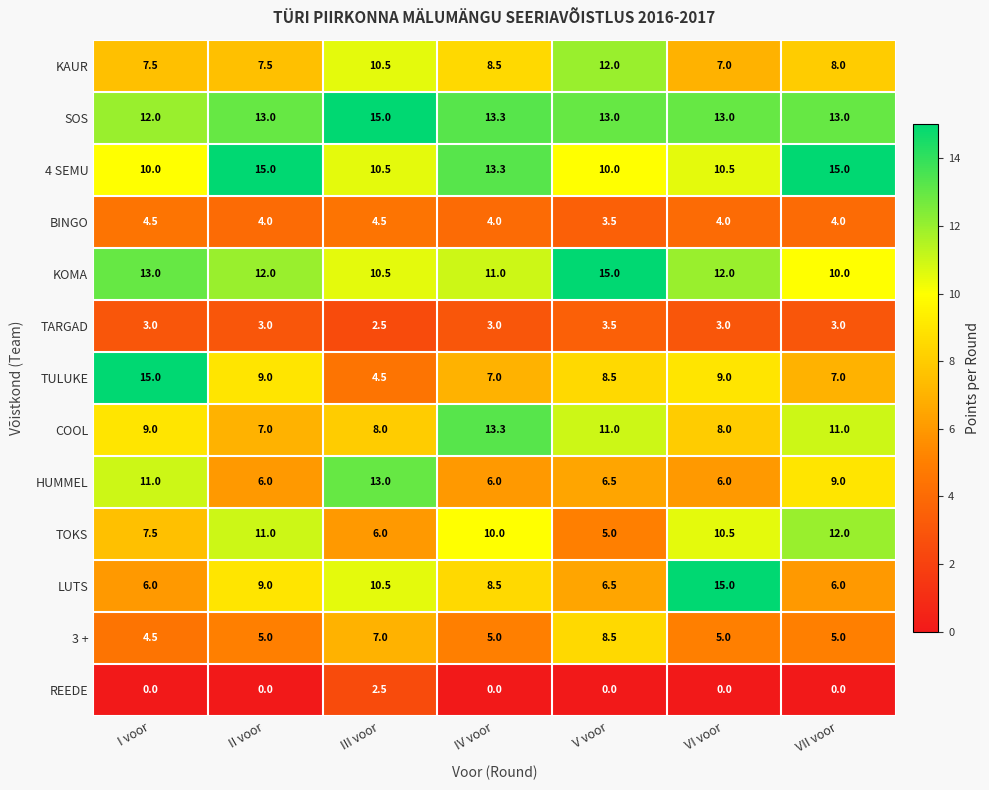

True or false: COOL has a value of 8.0 at III voor.

True